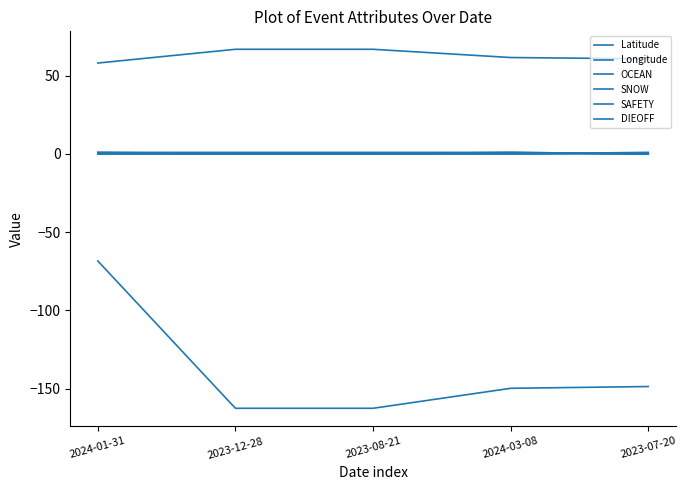

Is it true that OCEAN equals 0.7 at 2023-07-20?

False